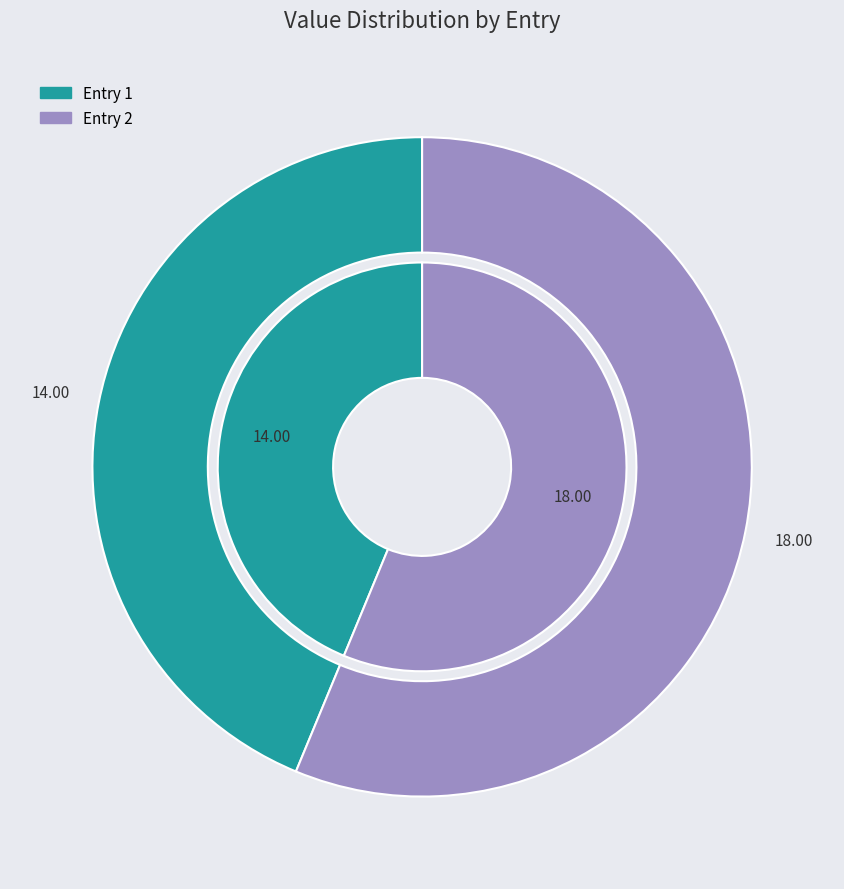

True or false: 2022-10-29T15:18:25.345Z accounts for 55% of the total.

False